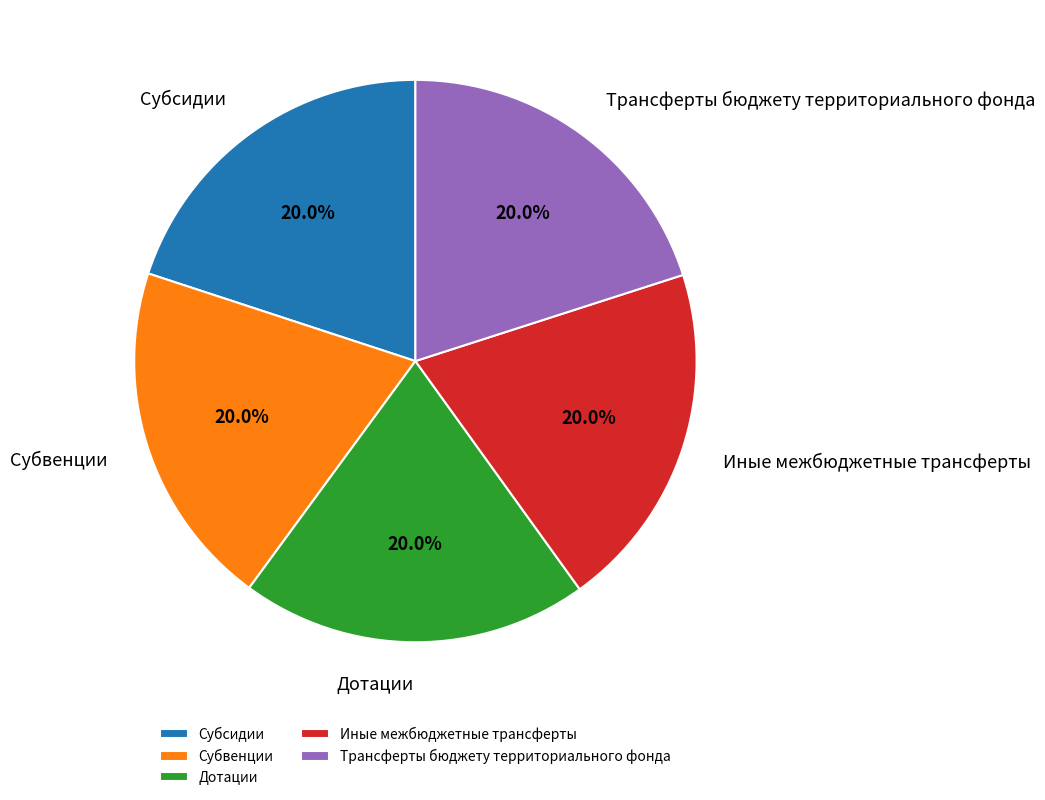

Does Дотации represent more than half of the total?

No